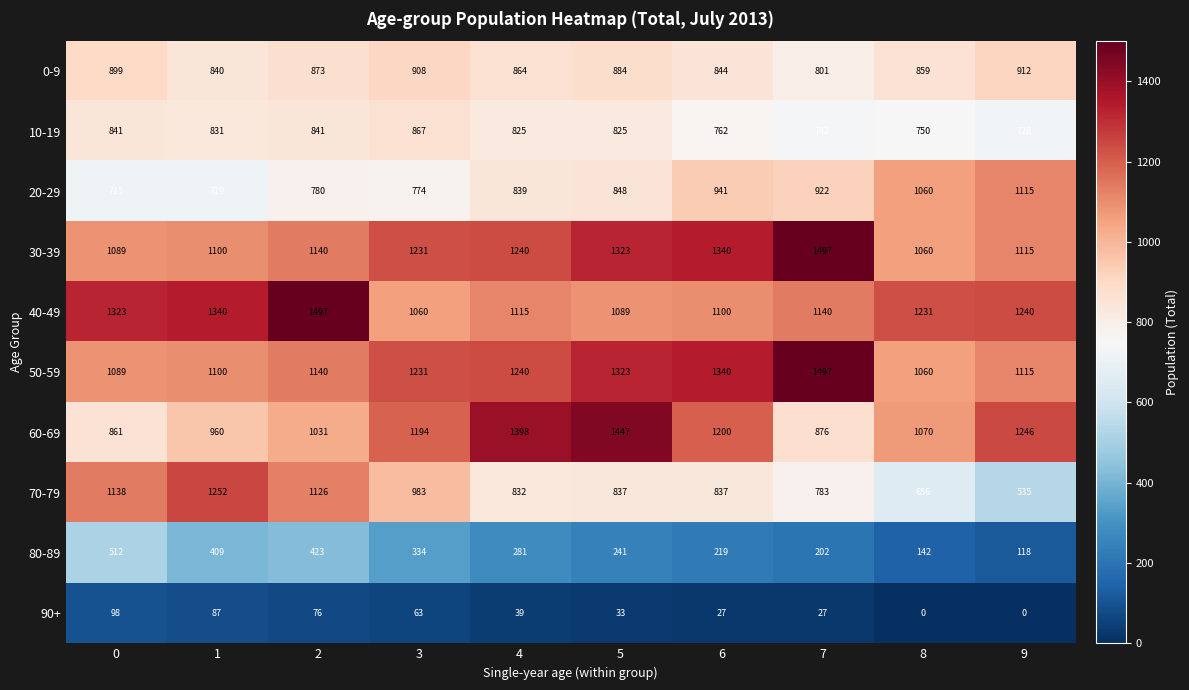

True or false: 30-39 has a value of 1340 at 6.

True